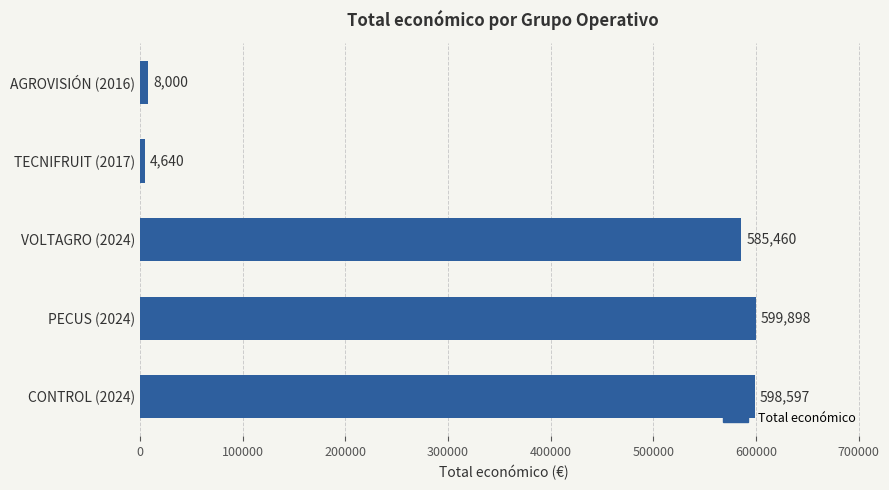

What is the difference between the maximum and minimum values?

595258